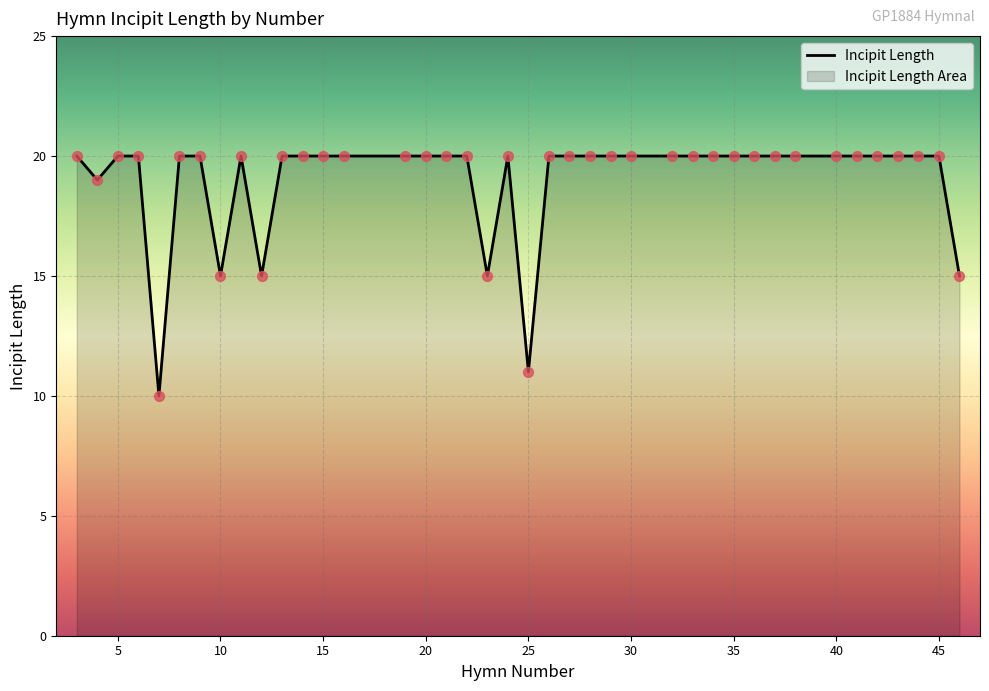

What is the difference between the maximum and minimum values?

10